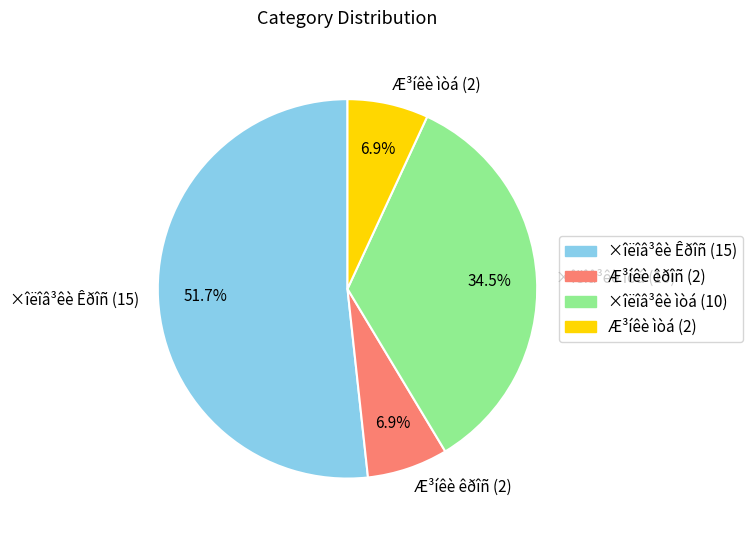

What percentage do Æ³íêè êðîñ (2) and Æ³íêè ìòá (2) together represent?

13.8%